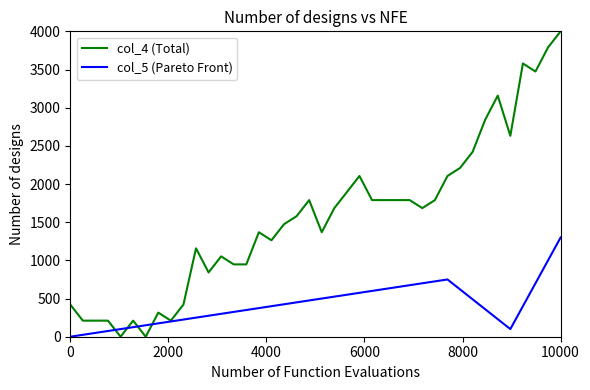

What is the maximum value for col_5 (Pareto Front)?

1300.0